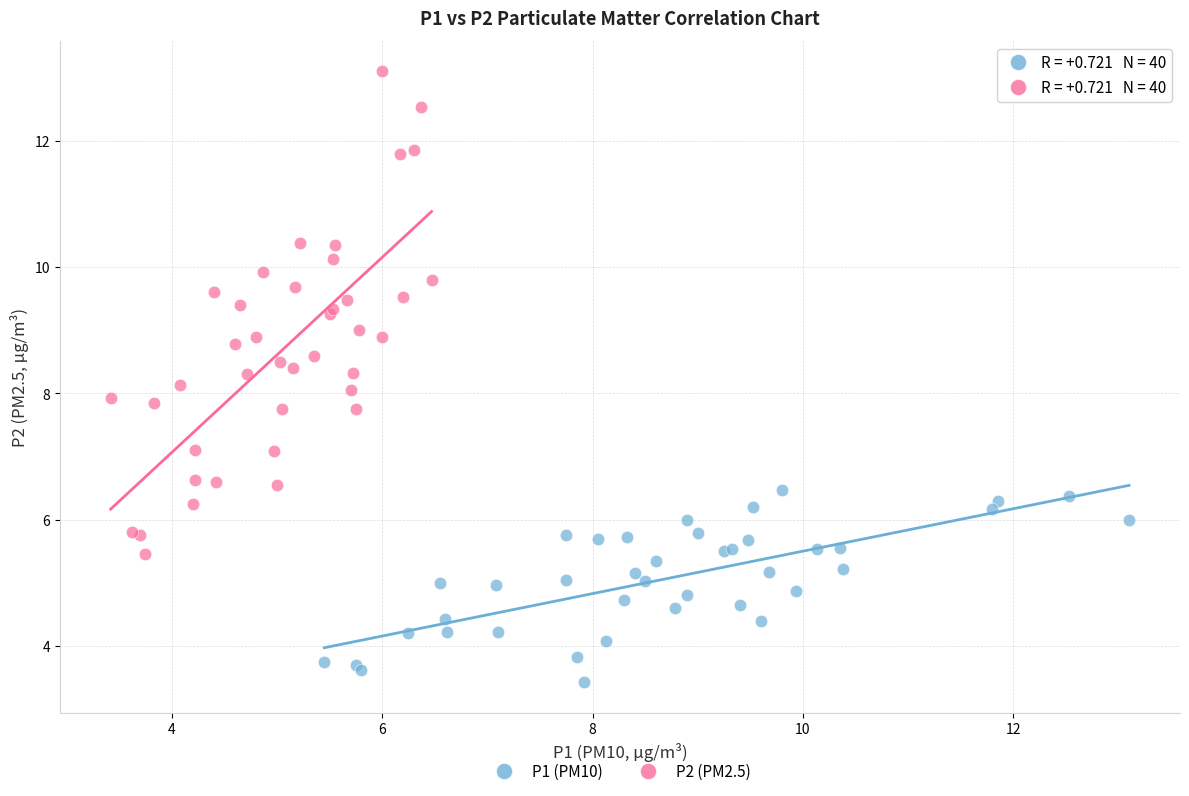

Which series contains the lowest Y value?

P1 (PM10)